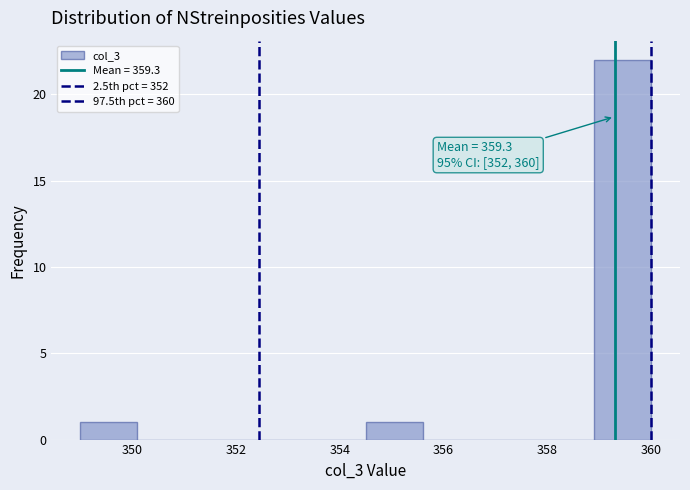

Which range on the x-axis has the tallest bar?

358.9 to 360.0